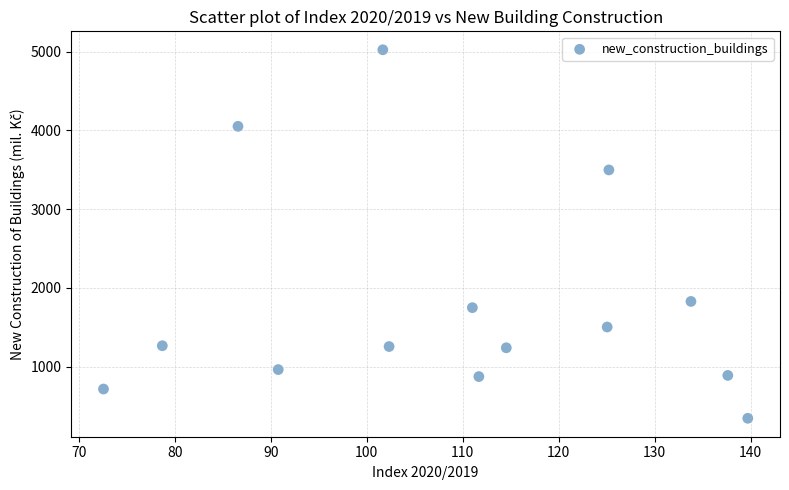

What is the range of Y values (max minus min)?

4683